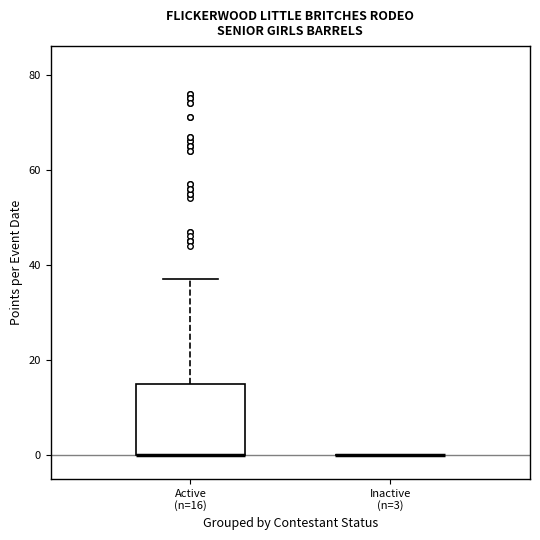

Where does the upper whisker of the box for Active (n=16) end on the y-axis? The values are not printed on the chart, so give them approximately, as read against the axis.

38